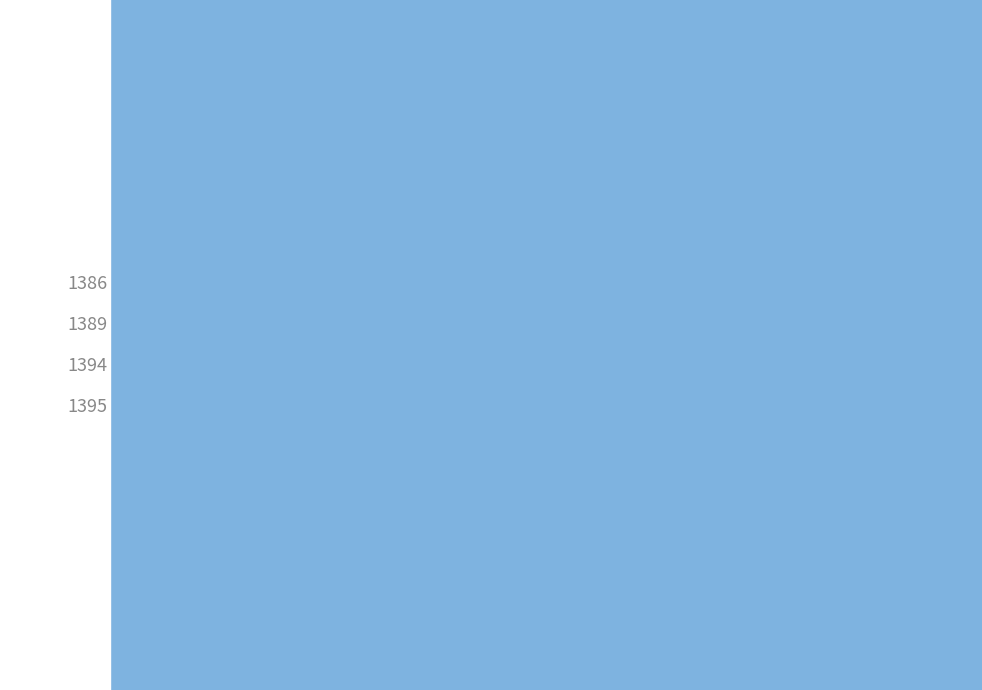

Does 1389 represent more than half of the total?

No